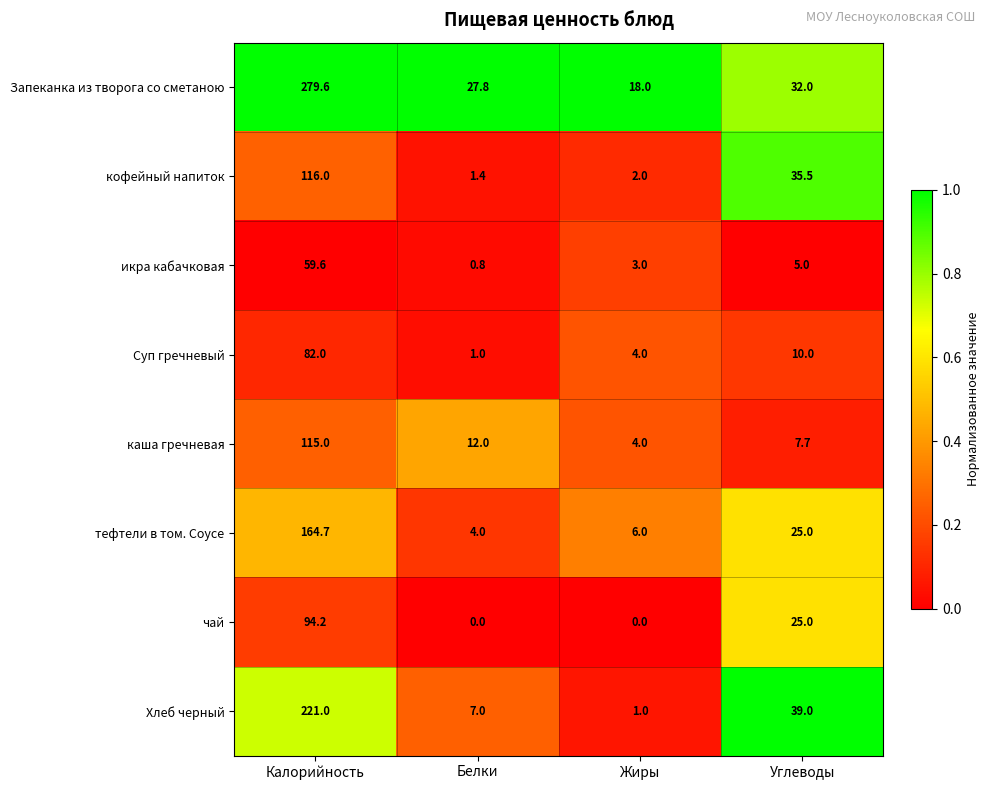

What is the difference between the Хлеб черный values at Белки and Углеводы?

32.0